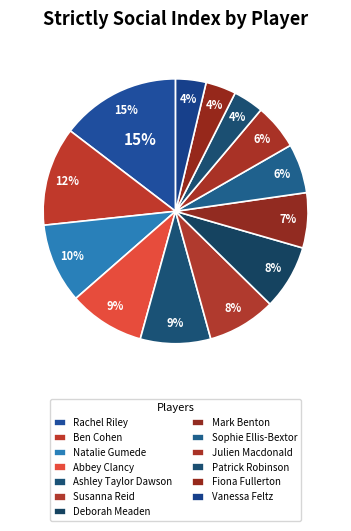

Which slice is the largest?

Rachel Riley